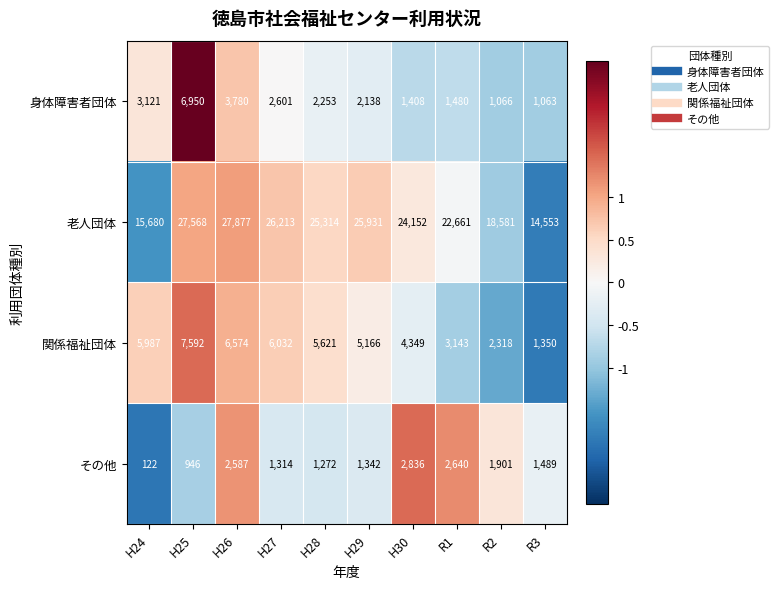

How many categories are shown in the chart?

10